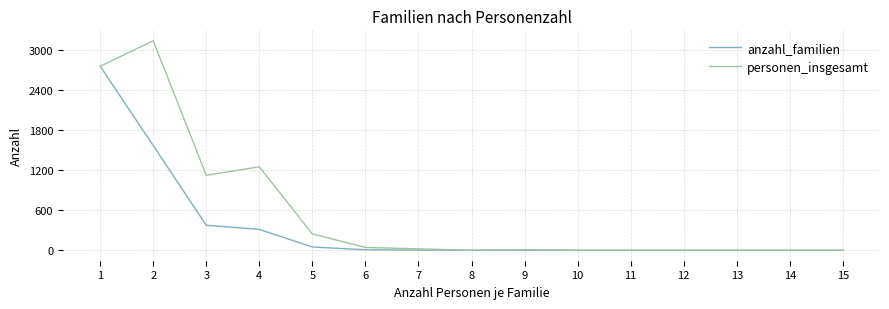

Is it true that anzahl_familien equals 206 at 3?

False